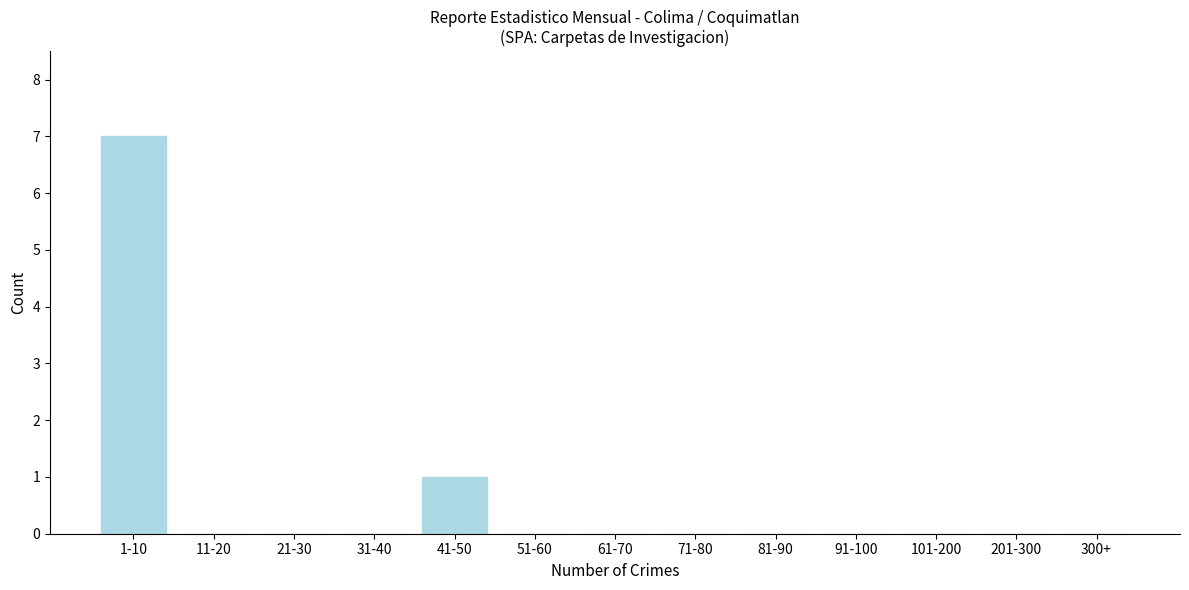

Reading left to right, what are all the values shown in this chart?

1-10=7	11-20=0	21-30=0	31-40=0	41-50=1	51-60=0	61-70=0	71-80=0	81-90=0	91-100=0	101-200=0	201-300=0	300+=0